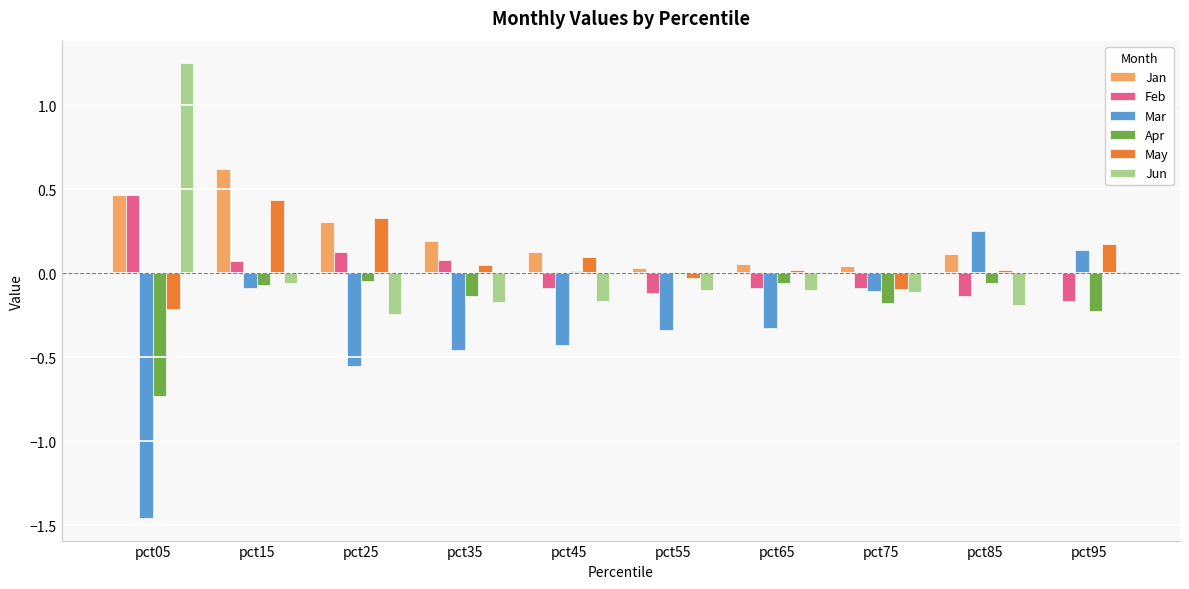

Which series changed the most between pct15 and pct75?

Jan